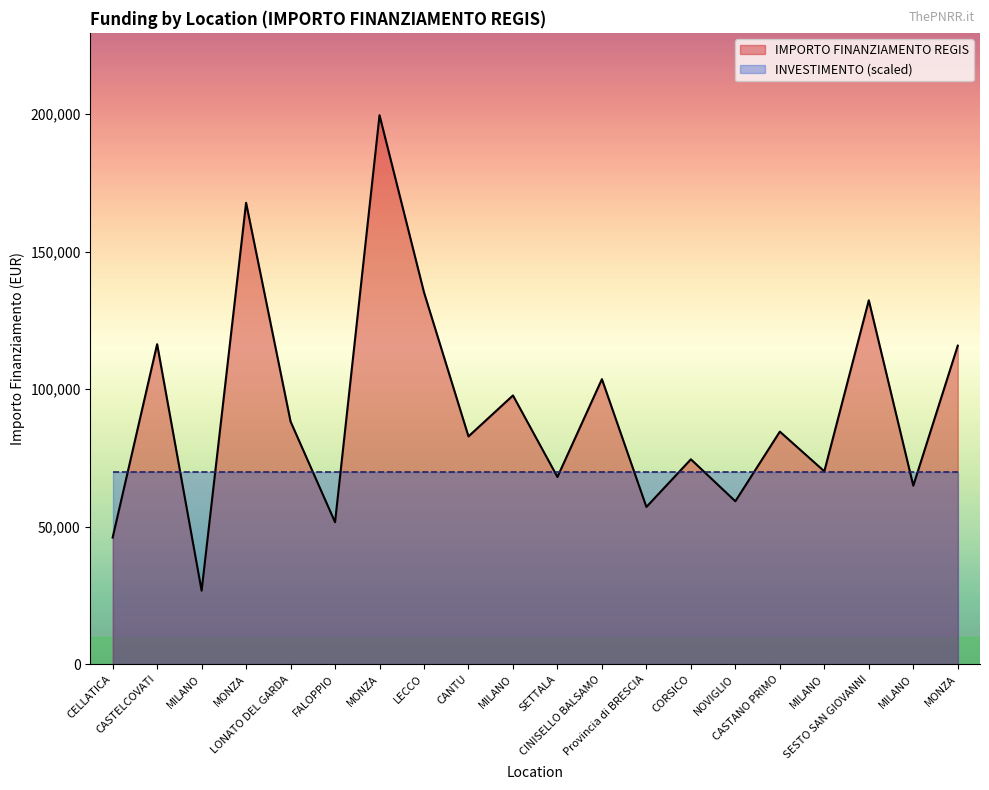

Is it true that IMPORTO FINANZIAMENTO REGIS equals 26730.0 at MILANO?

True